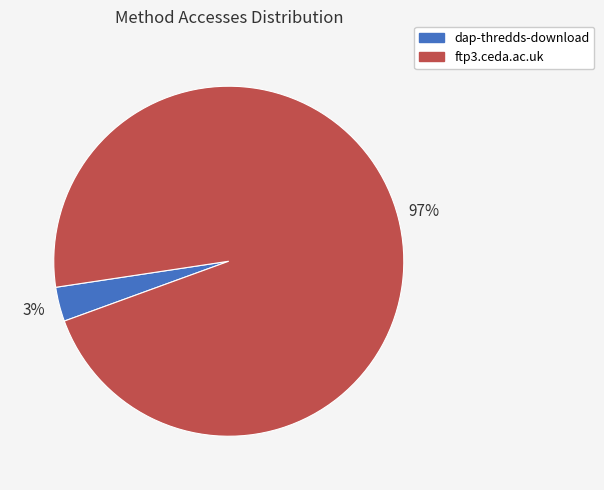

How many segments does this pie chart have?

2